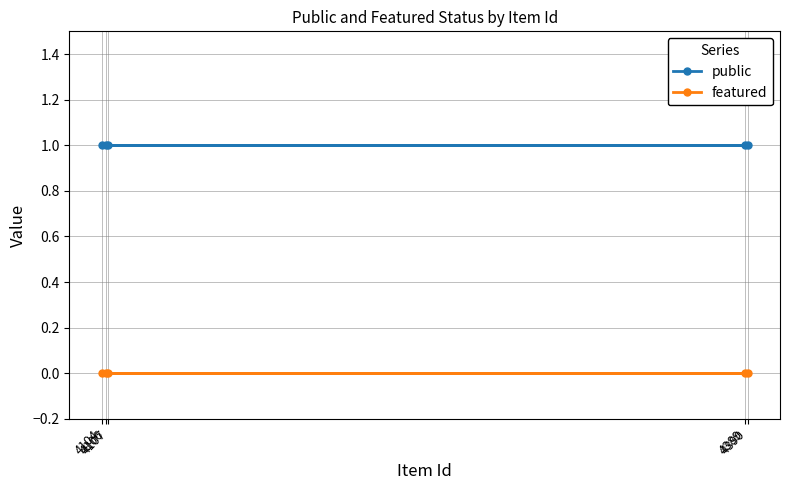

Does the chart have visible grid lines?

Yes